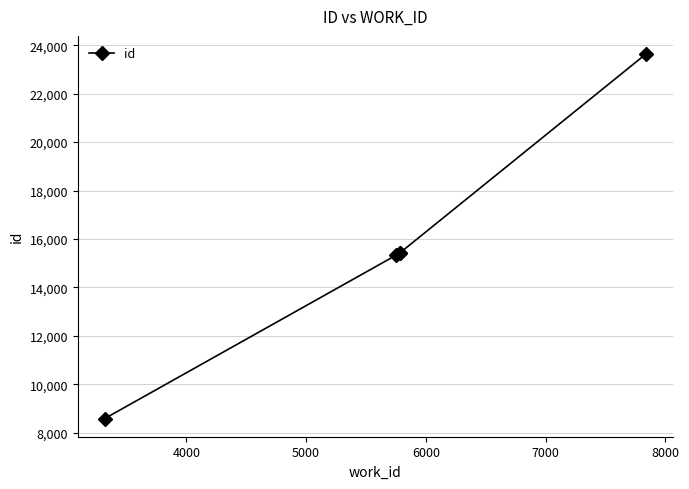

How many values are below 15436?

2